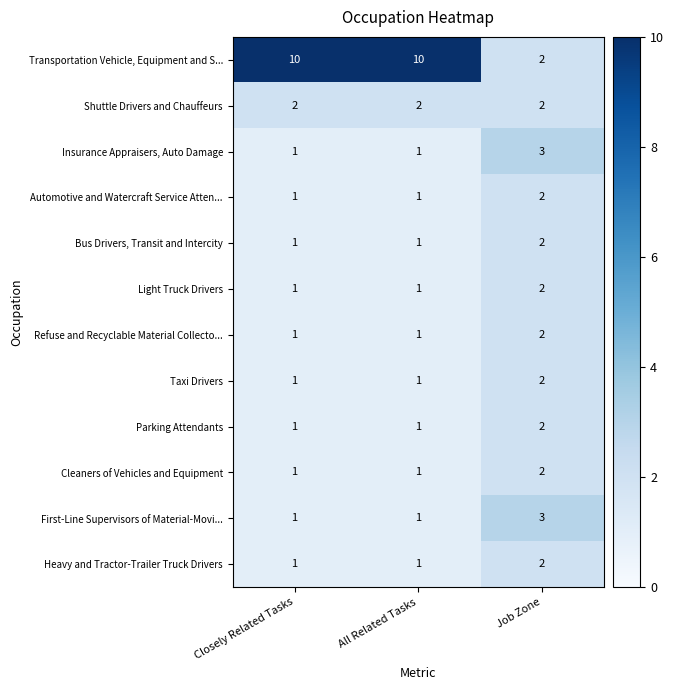

Which category has the highest value in the Cleaners of Vehicles and Equipment series?

Job Zone